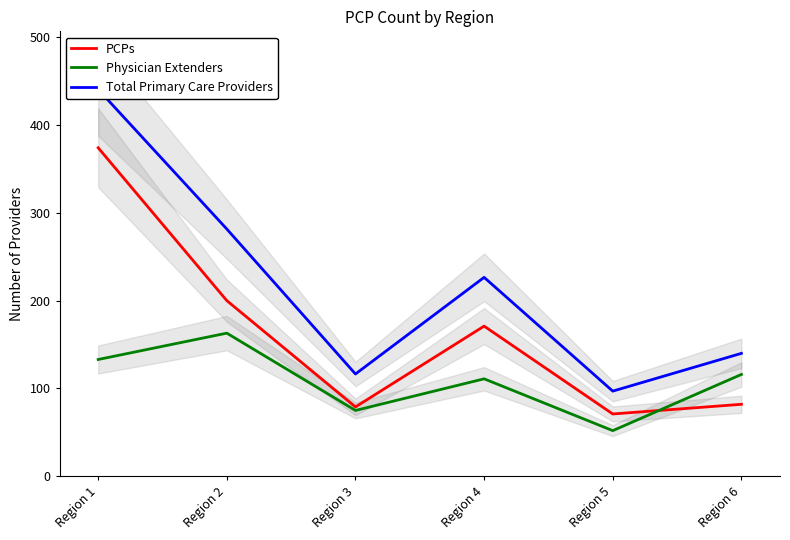

What is the sum of all PCPs values?

977